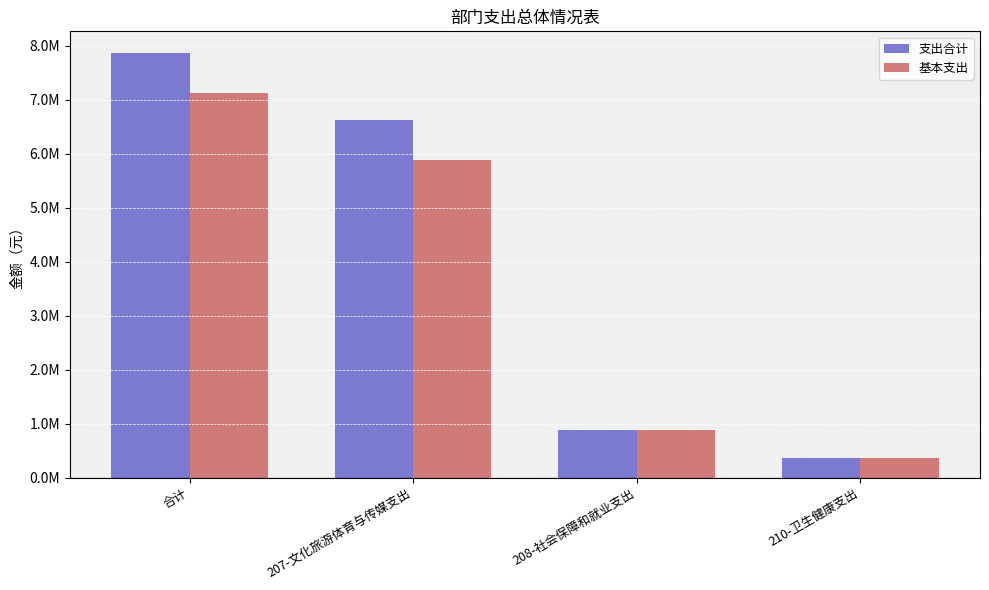

Which has a higher value, 合计 or 208-社会保障和就业支出?

合计